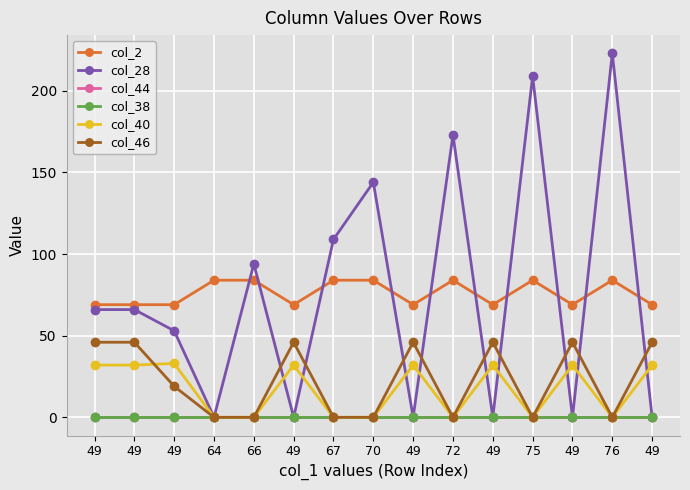

Is the value of col_44 at 49 greater than the value of col_38 at 49?

No